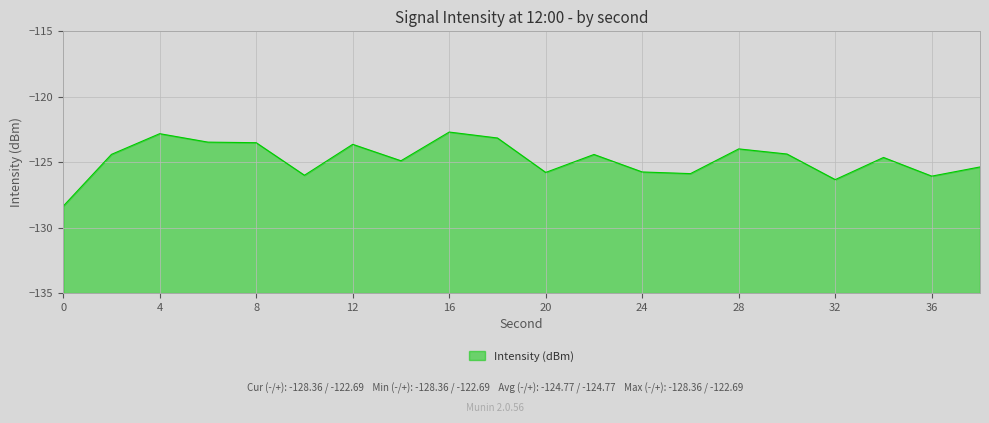

What is the value of the 16th point from the left?

-124.4